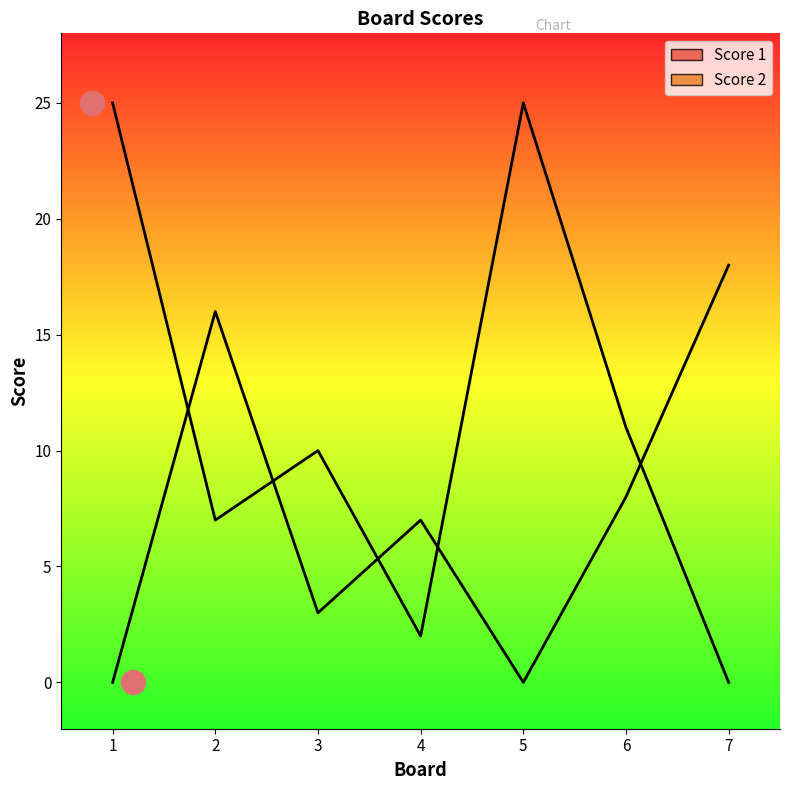

What is the total value across all series at 5?

25